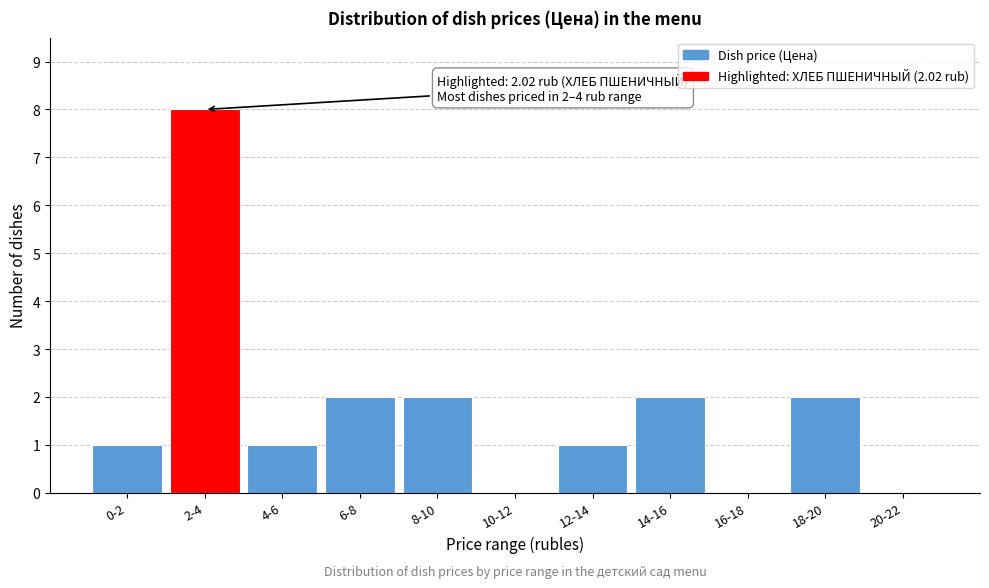

Reading left to right, extract all data points from this chart.

0-2=1	2-4=8	4-6=1	6-8=2	8-10=2	10-12=0	12-14=1	14-16=2	16-18=0	18-20=2	20-22=0